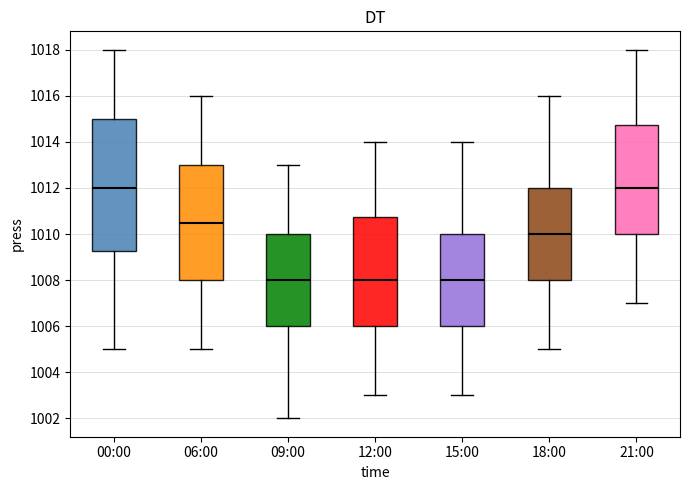

Reading left to right, read every box against the y-axis: the position of its median line, the range the box covers, and the ends of its whiskers. The values are not printed on the chart, so give them approximately, as read against the axis.

00:00: median 1012.0, box 1009.2 to 1015.0, whiskers 1005.0 to 1018.0
06:00: median 1010.6, box 1008.0 to 1013.0, whiskers 1005.0 to 1016.0
09:00: median 1008.0, box 1006.0 to 1010.0, whiskers 1002.0 to 1013.0
12:00: median 1008.0, box 1006.0 to 1010.8, whiskers 1003.0 to 1014.0
15:00: median 1008.0, box 1006.0 to 1010.0, whiskers 1003.0 to 1014.0
18:00: median 1010.0, box 1008.0 to 1012.0, whiskers 1005.0 to 1016.0
21:00: median 1012.0, box 1010.0 to 1014.8, whiskers 1007.0 to 1018.0